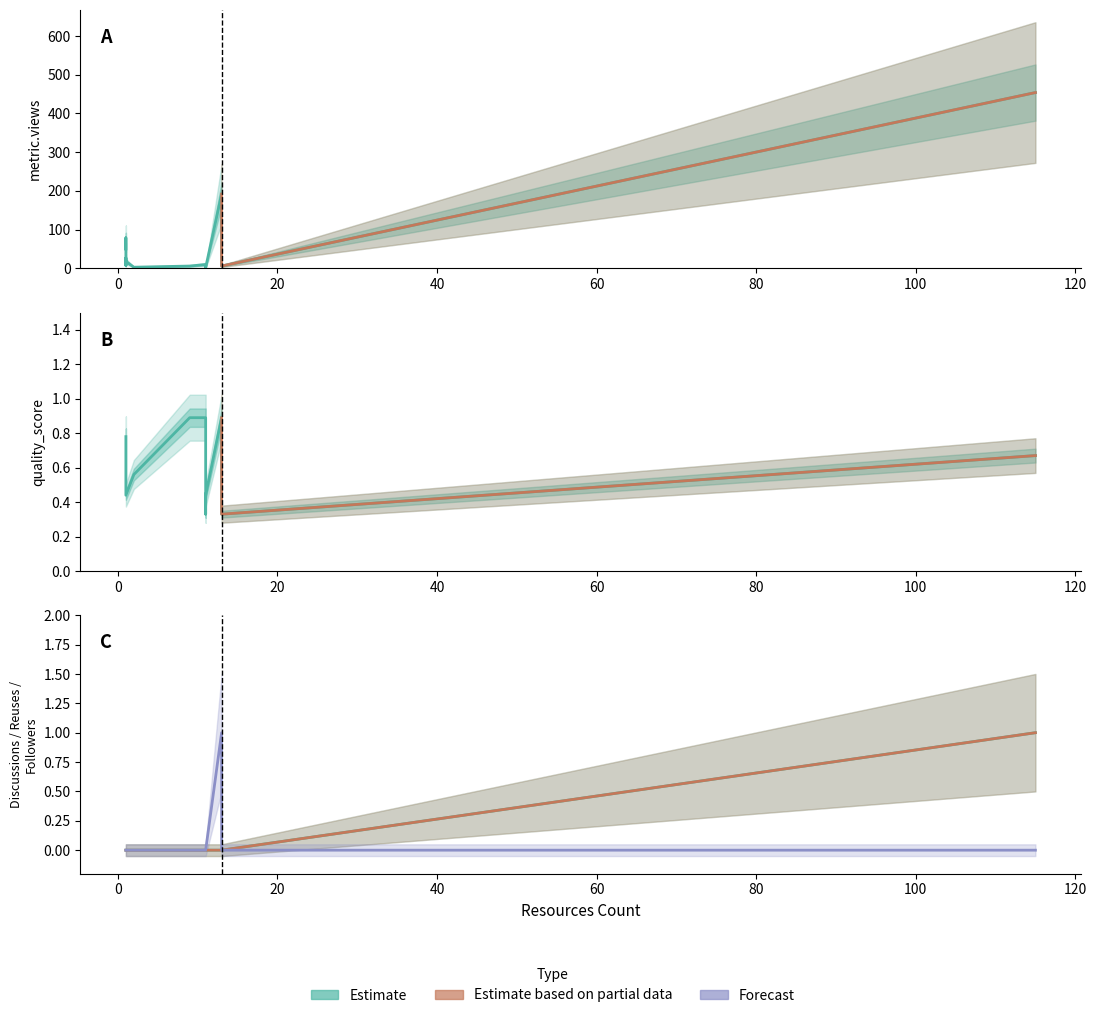

Which series has the largest range (max minus min)?

metric.views